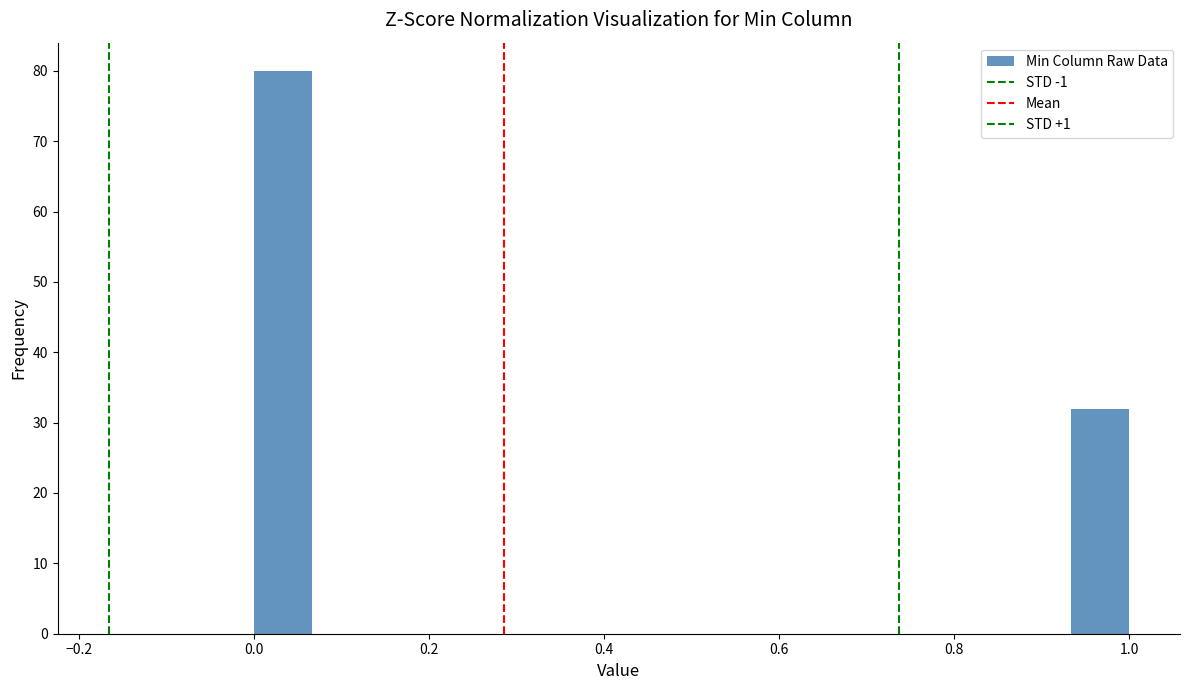

Around what value on the x-axis is the tallest bar? Give the approximate position of its centre, as read against the axis.

0.04